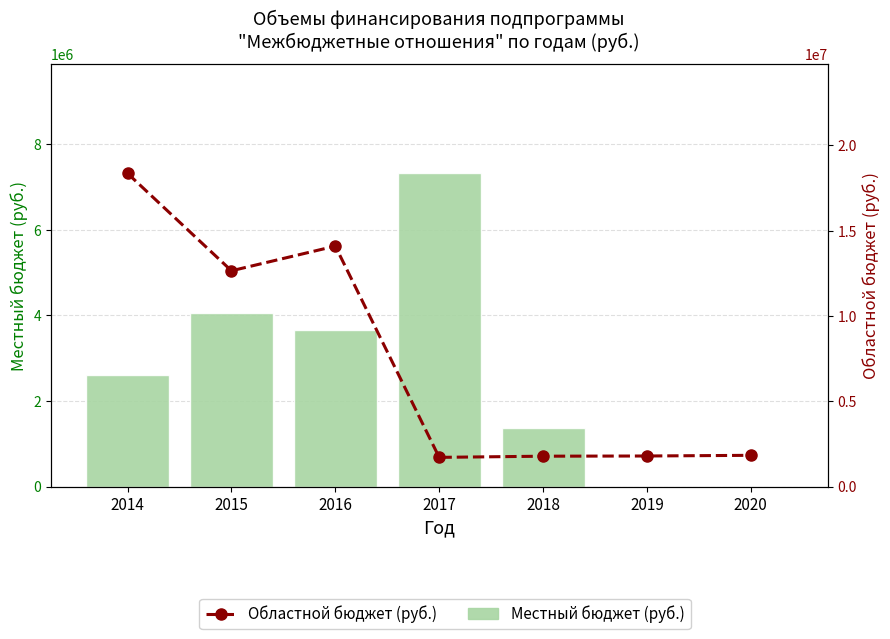

What is the difference between the maximum and minimum values in the Областной бюджет (руб.) series?

16636633